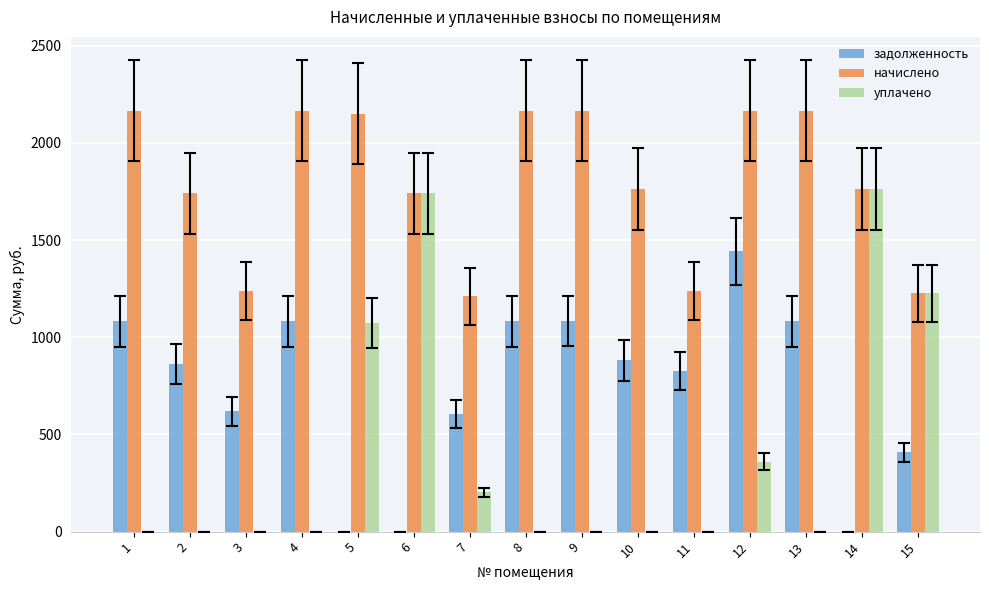

What is the sum of all начислено values?

27051.2